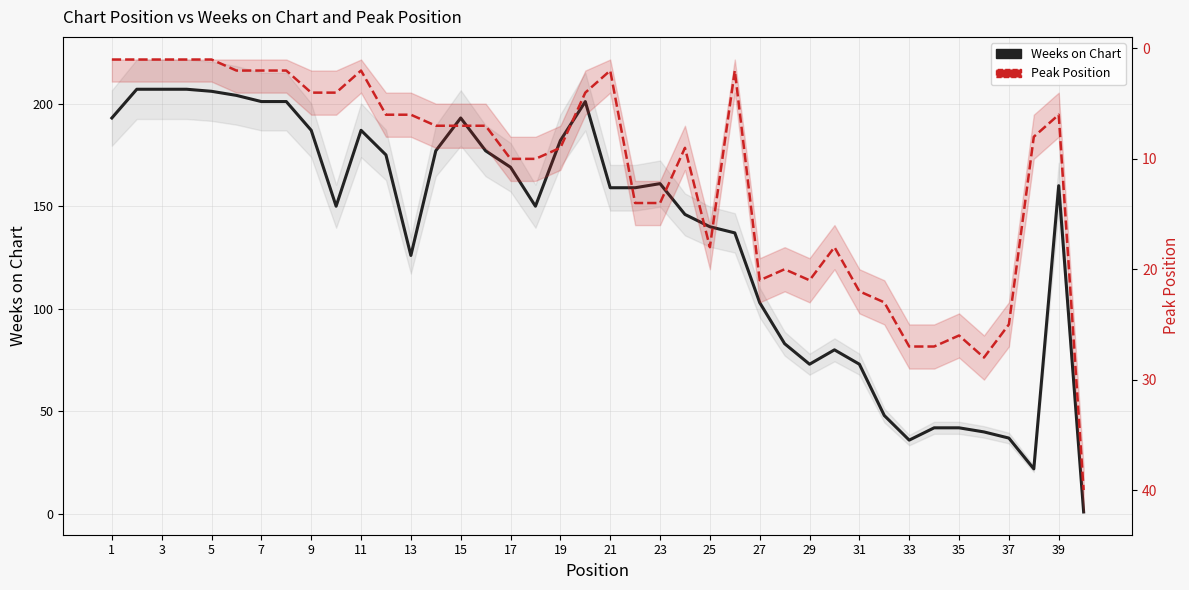

Reading left to right, extract all data points from this chart.

Weeks on Chart: 193	207	207	207	206	204	201	201	187	150	187	175	126	177	193	177	169	150	182	201	159	159	161	146	140	137	103	83	73	80	73	48	36	42	42	40	37	22	160	1
Peak Position: 1	1	1	1	1	2	2	2	4	4	2	6	6	7	7	7	10	10	9	4	2	14	14	9	18	2	21	20	21	18	22	23	27	27	26	28	25	8	6	40